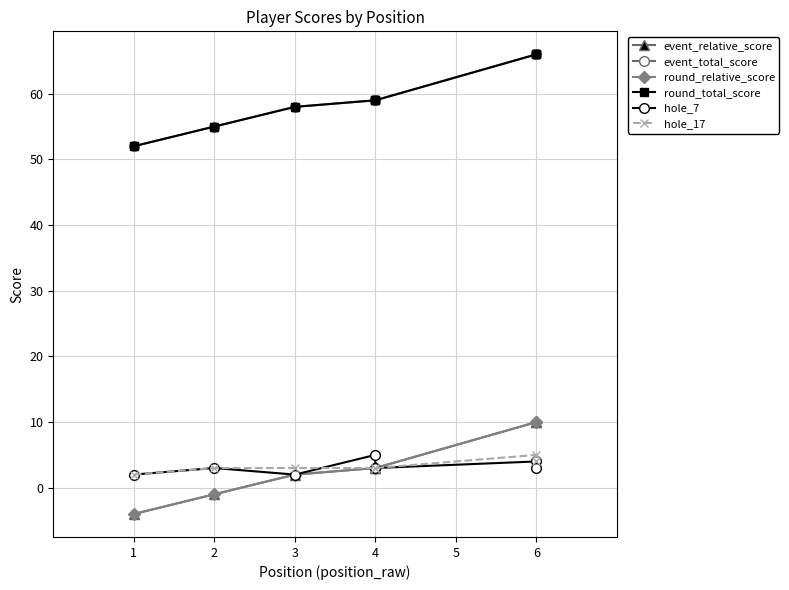

True or false: round_relative_score and hole_7 cross at least once.

False